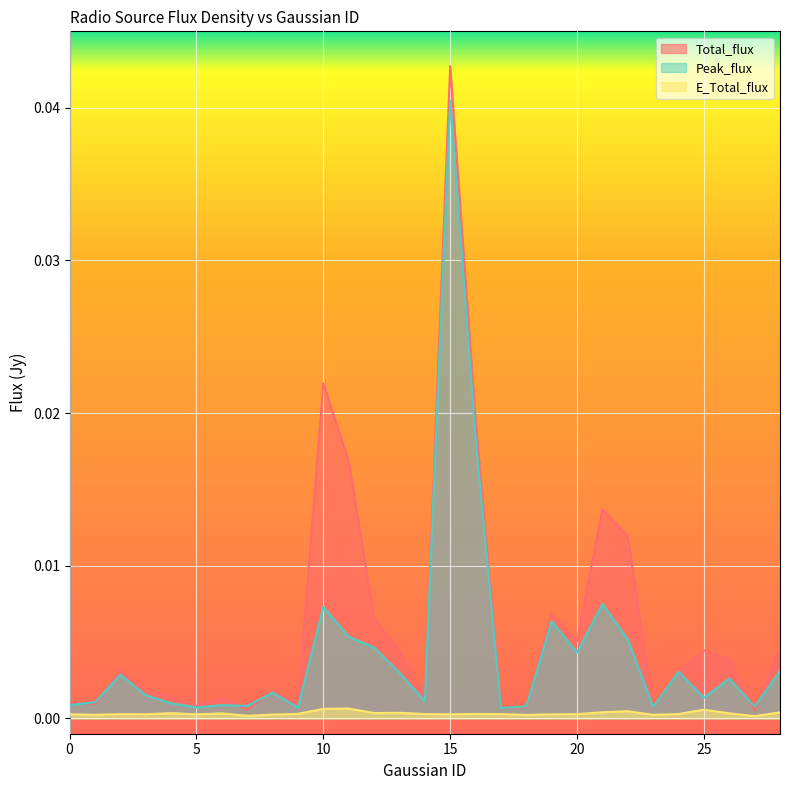

Which label corresponds to the largest value in the chart?

15